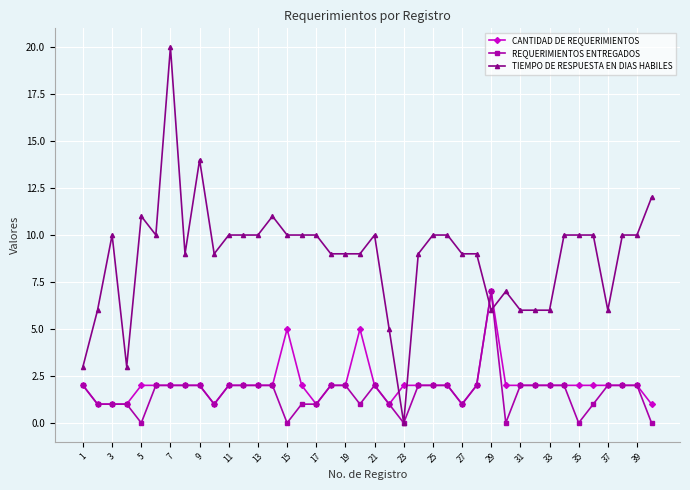

True or false: CANTIDAD DE REQUERIMIENTOS has more than 0 points higher than both neighbors.

True